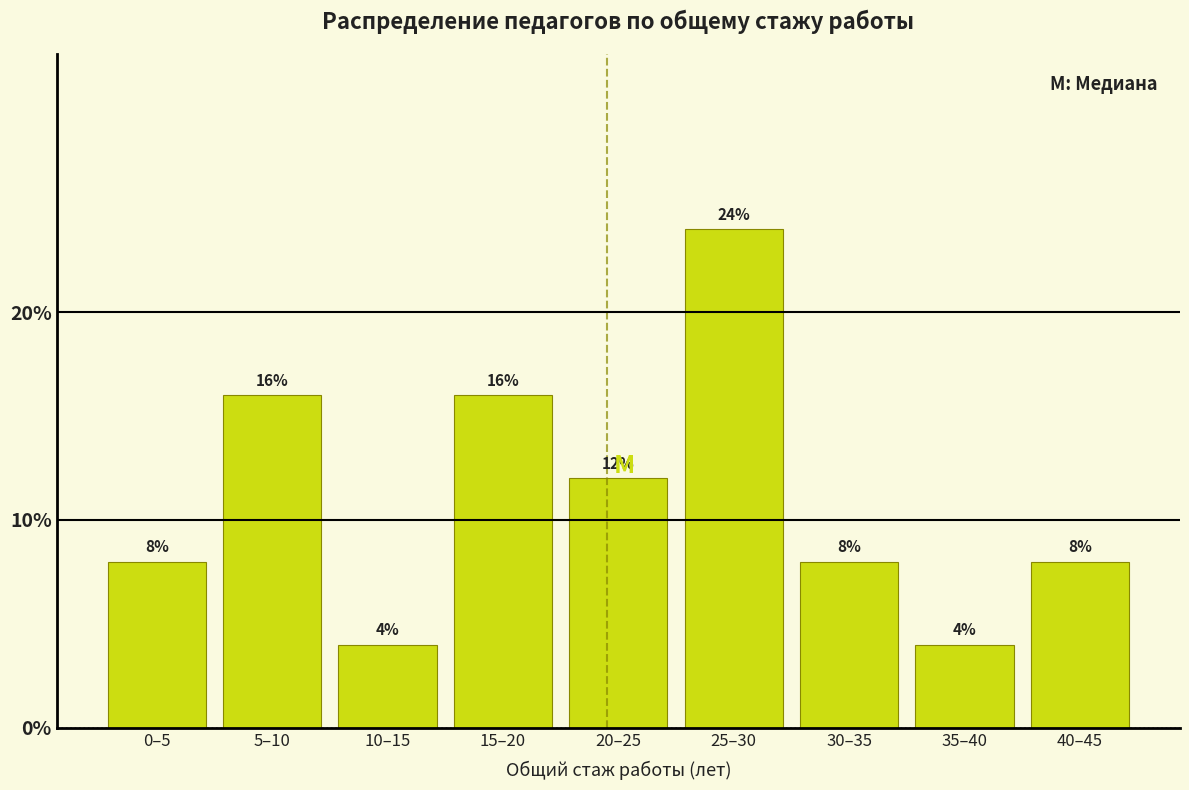

Reading right to left, extract all data points from this chart.

8	4	8	24	12	16	4	16	8